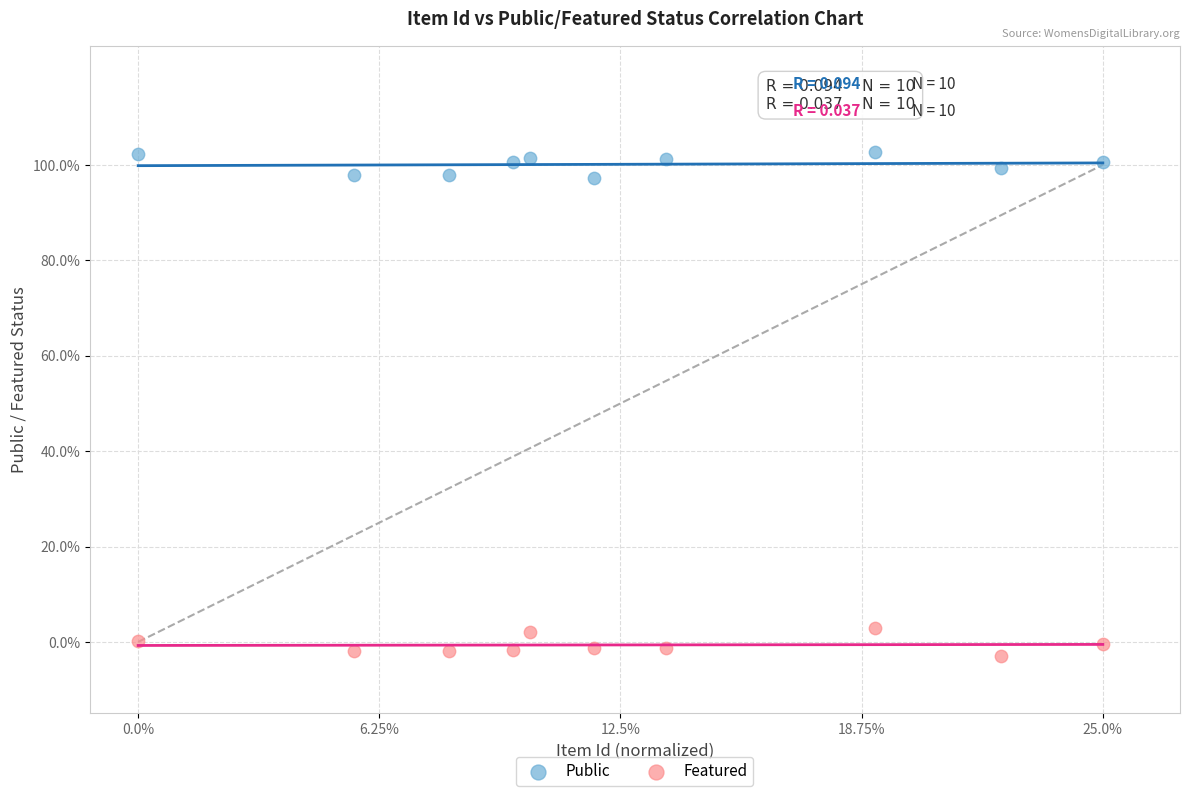

What are all the series names shown in the legend?

Public, Featured